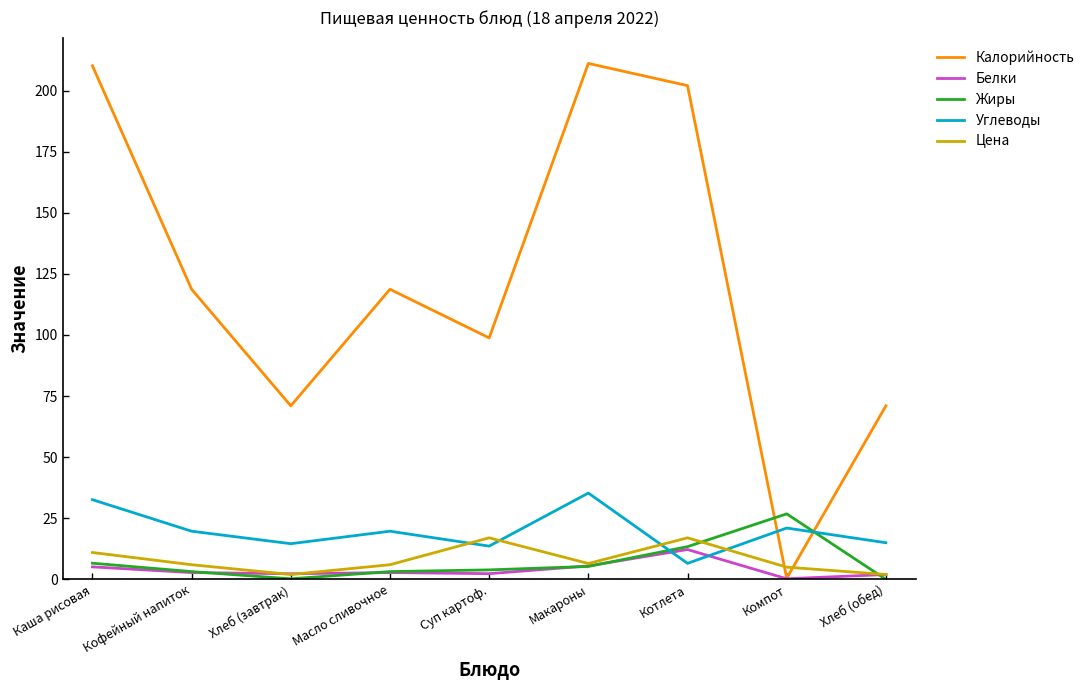

Which series changed the most between Котлета and Компот?

Калорийность